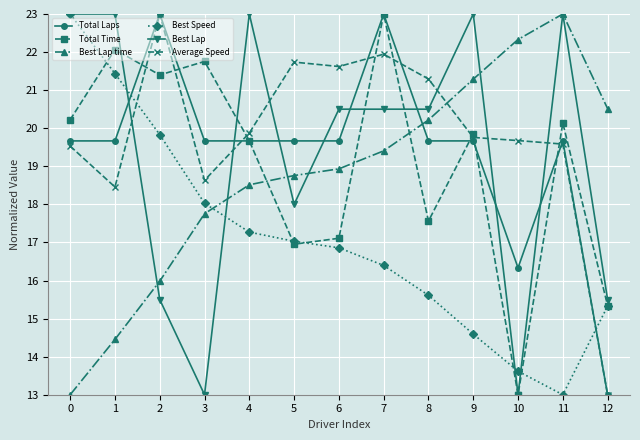

True or false: Total Time and Best Lap cross at least once.

True